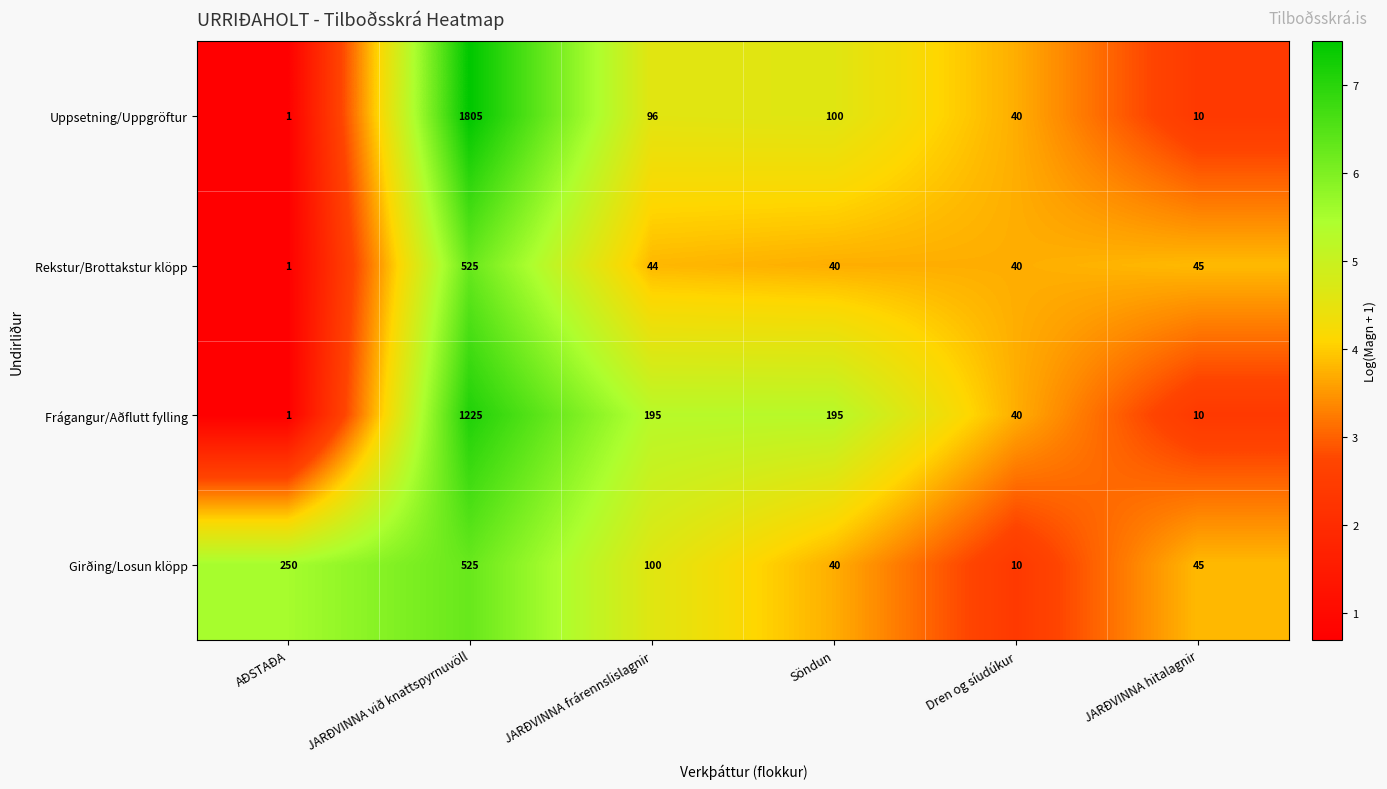

How many series are shown in this chart?

4